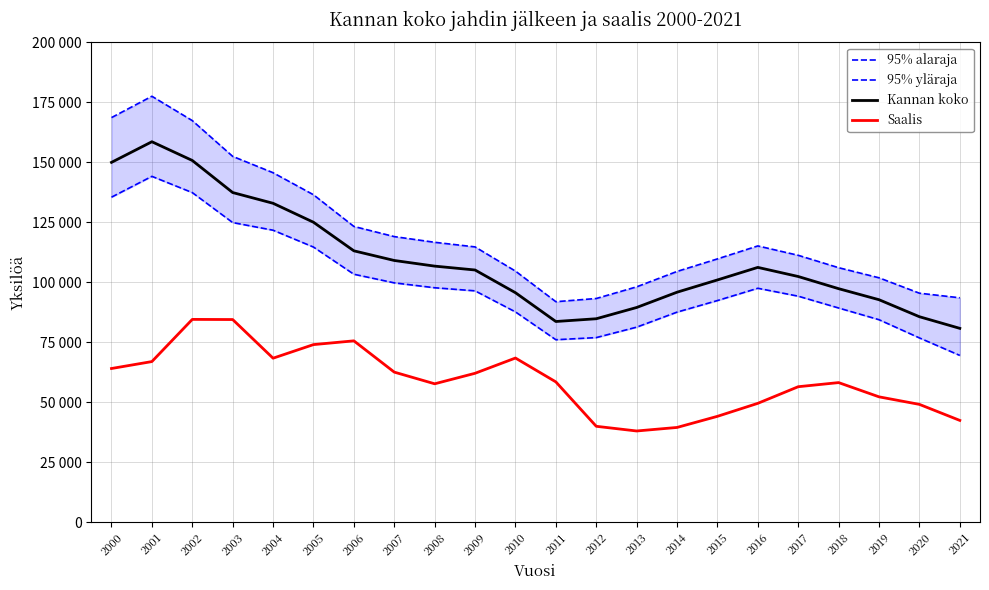

What is the maximum value shown in the chart?

177515